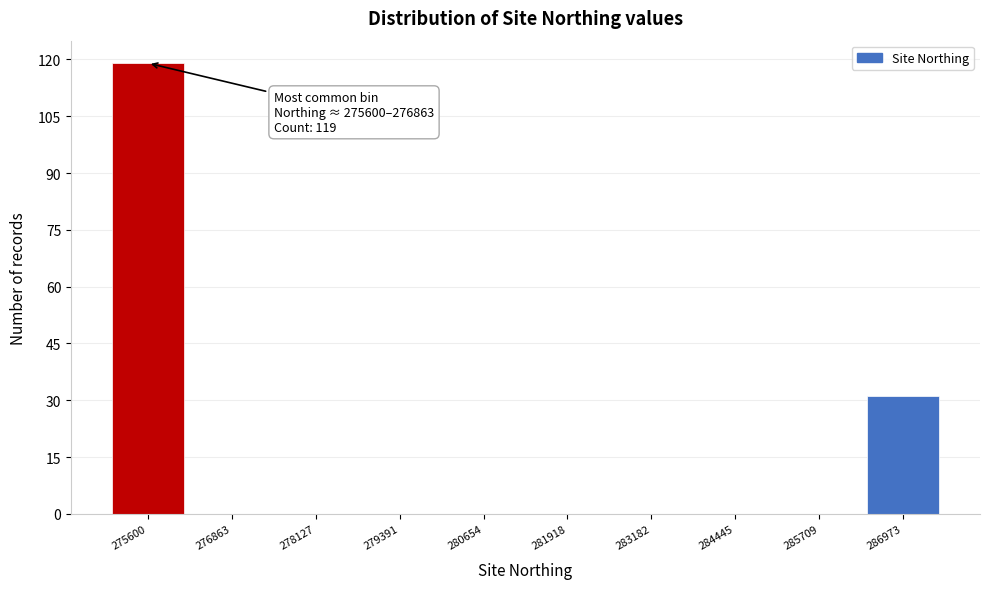

Reading right to left, list all the values displayed in this chart.

286973=31	285709=0	284445=0	283182=0	281918=0	280654=0	279391=0	278127=0	276863=0	275600=119